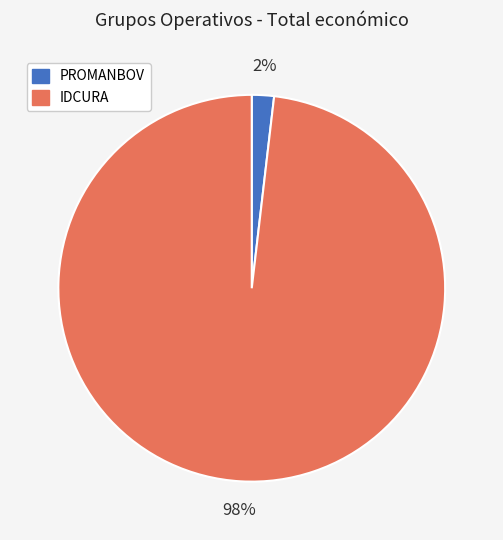

True or false: IDCURA accounts for 98% of the total.

True